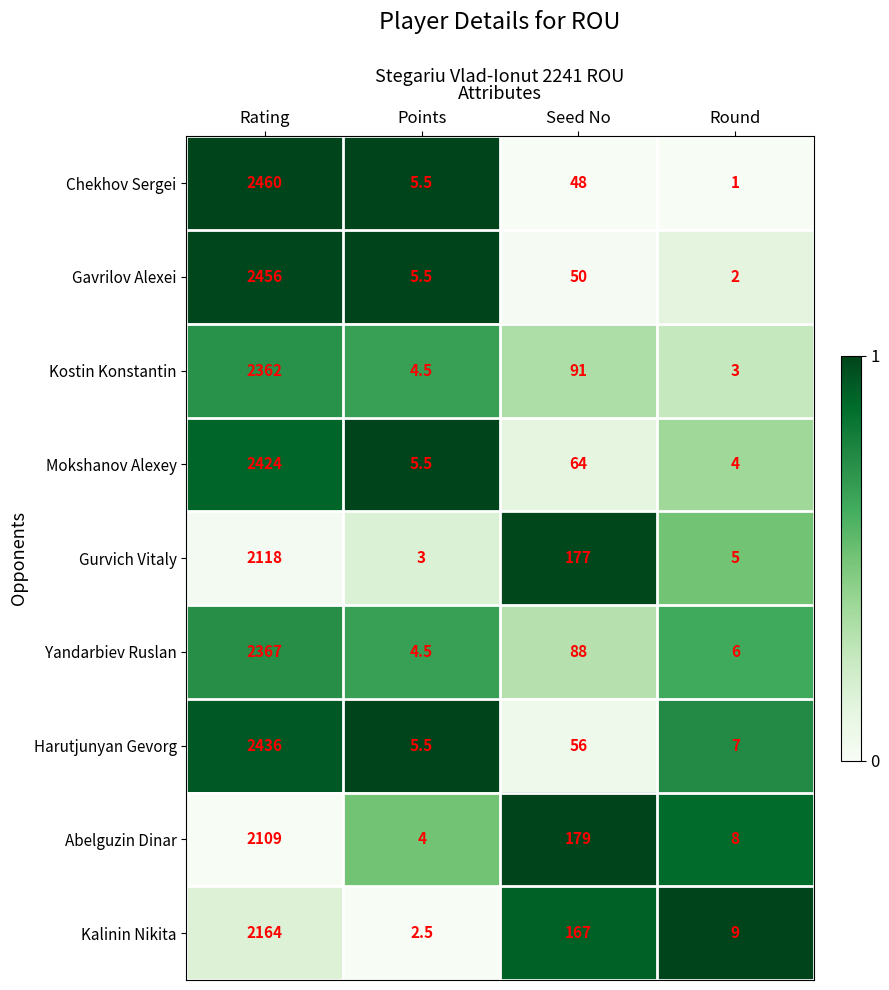

What is the difference between the Abelguzin Dinar values at Seed No and Points?

175.0